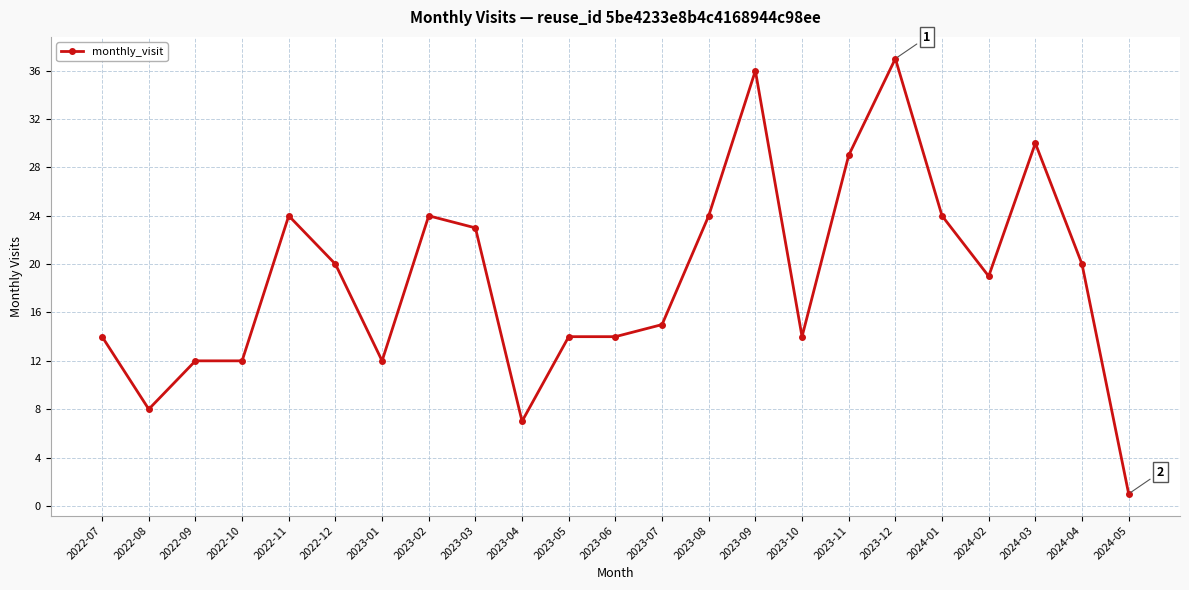

Reading left to right, extract all data points from this chart.

2022-07=14	2022-08=8	2022-09=12	2022-10=12	2022-11=24	2022-12=20	2023-01=12	2023-02=24	2023-03=23	2023-04=7	2023-05=14	2023-06=14	2023-07=15	2023-08=24	2023-09=36	2023-10=14	2023-11=29	2023-12=37	2024-01=24	2024-02=19	2024-03=30	2024-04=20	2024-05=1